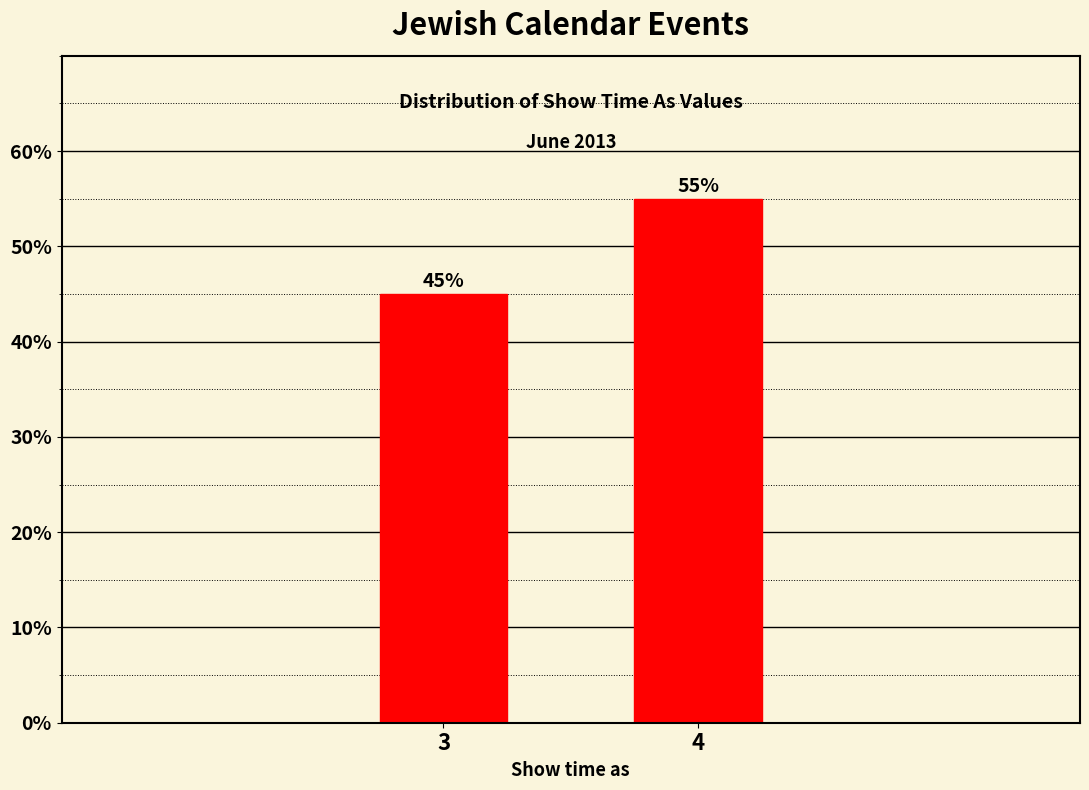

Reading right to left, extract all data points from this chart.

55.0	45.0